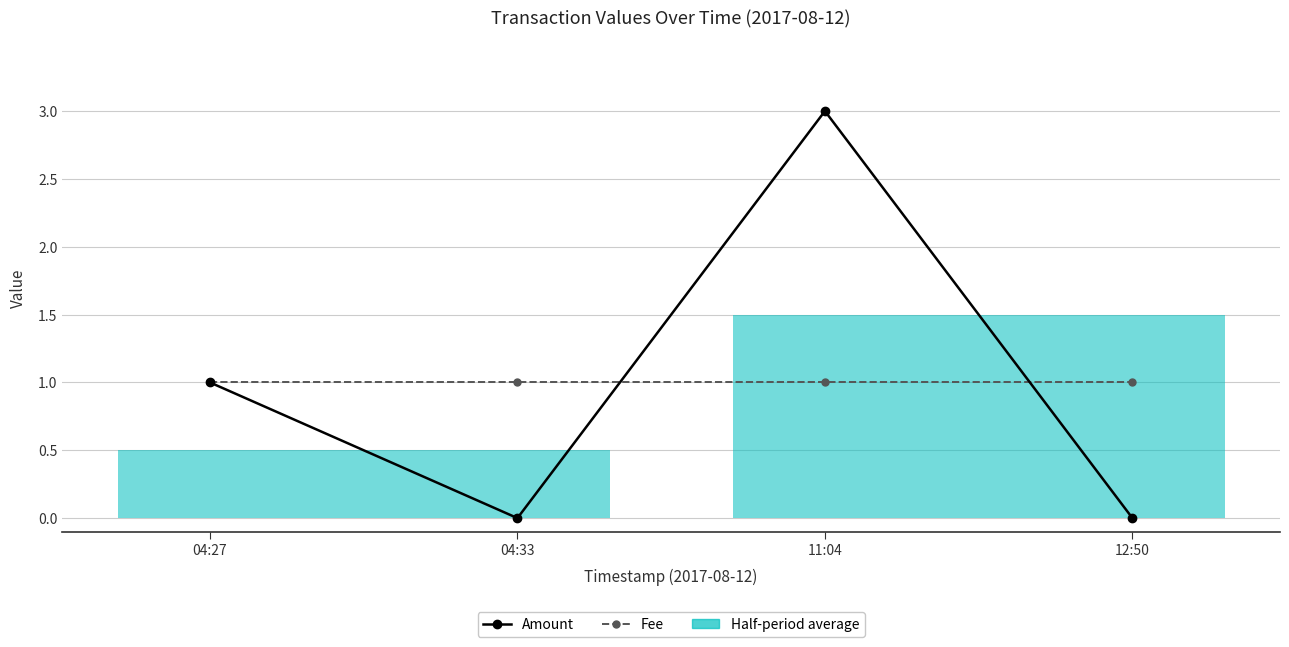

Between which two adjacent categories do Amount and Fee first intersect?

04:33 and 11:04